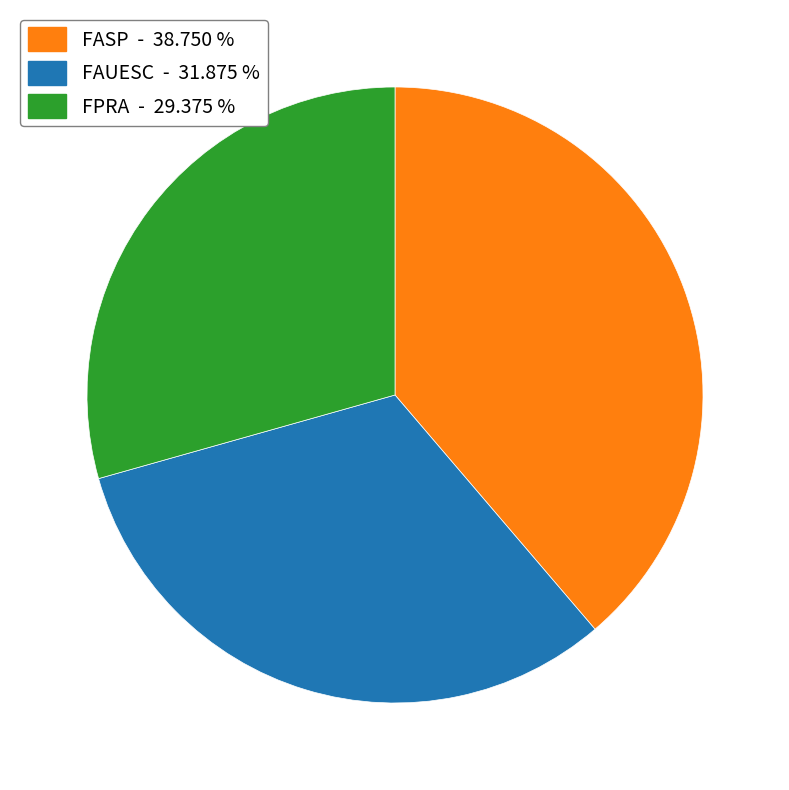

Is there a majority slice in this chart?

No